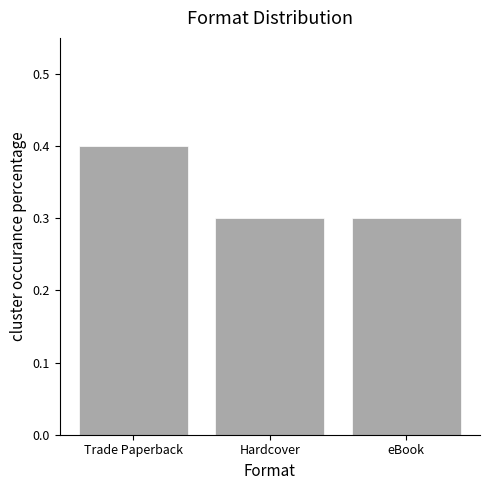

Reading left to right, what are all the values shown in this chart?

0.4	0.3	0.3